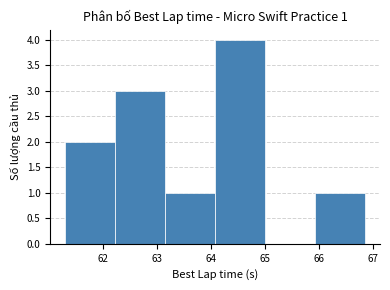

Which range on the x-axis has the tallest bar?

64.1 to 65.0